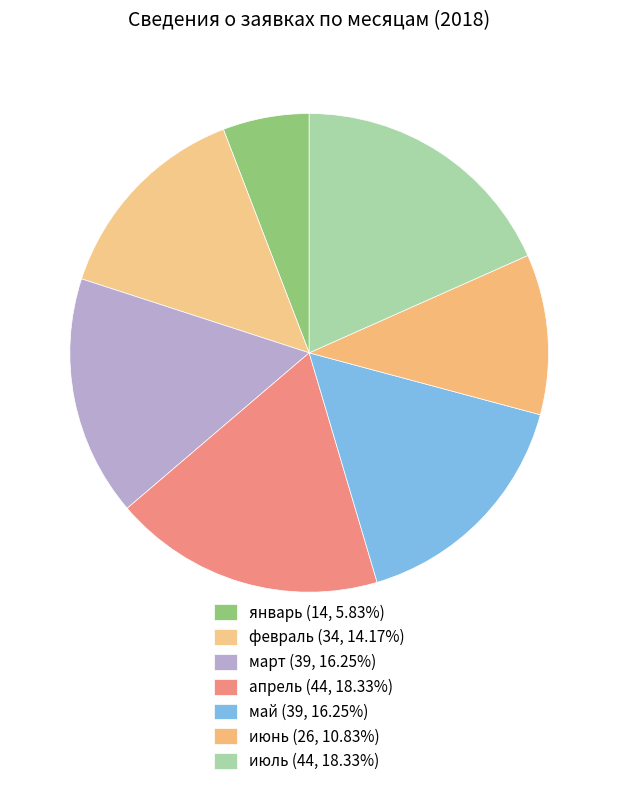

Combined, do январь and март account for over 50%?

No